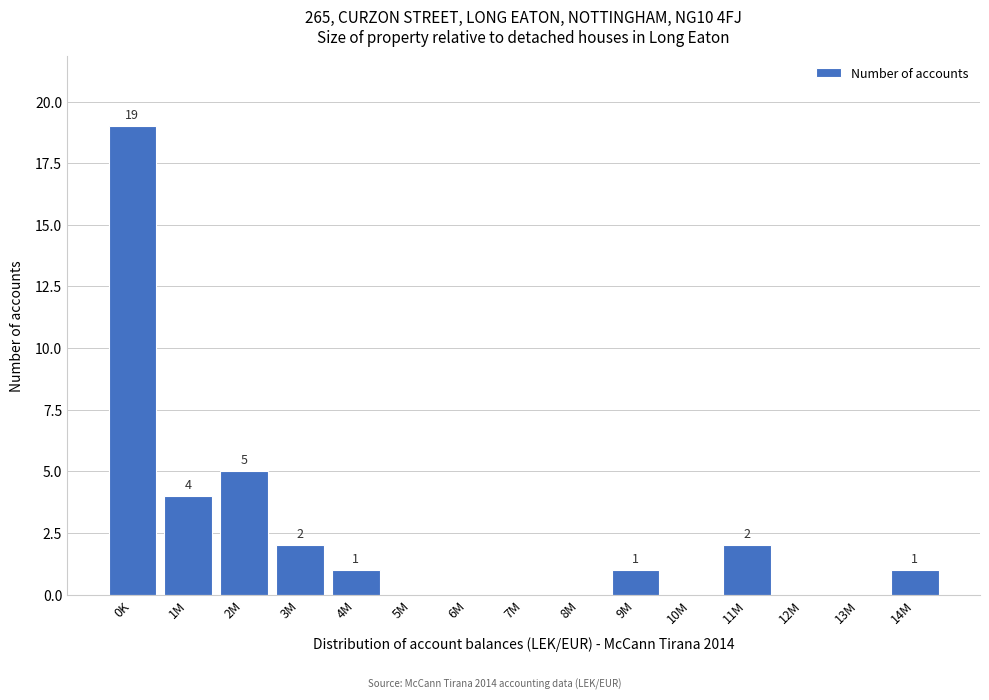

Reading left to right, transcribe all the data shown in this chart.

0K=19	1M=4	2M=5	3M=2	4M=1	5M=0	6M=0	7M=0	8M=0	9M=1	10M=0	11M=2	12M=0	13M=0	14M=1